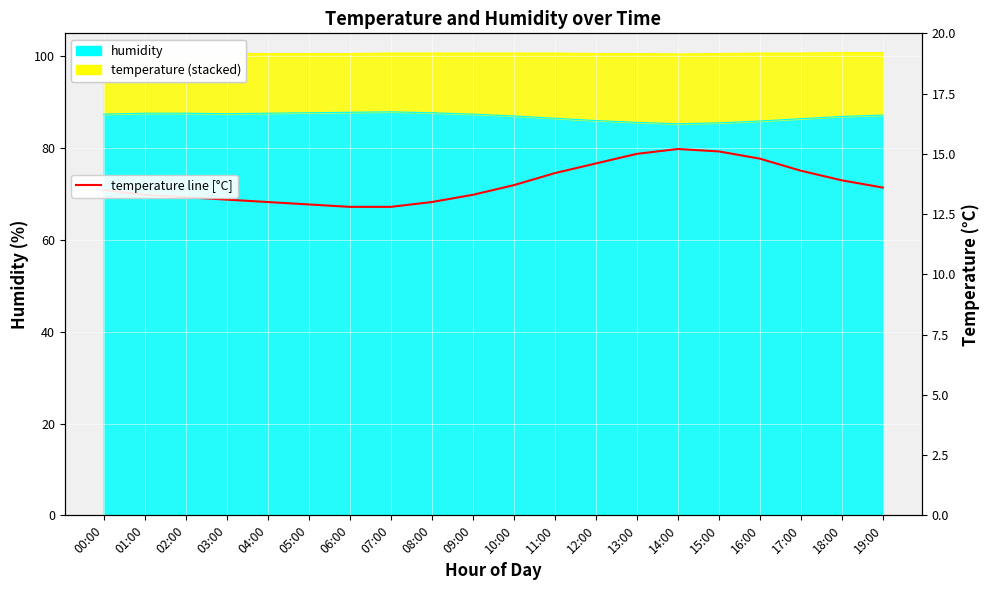

The chart shows a value of 20.6 at 13:00. True or false?

False